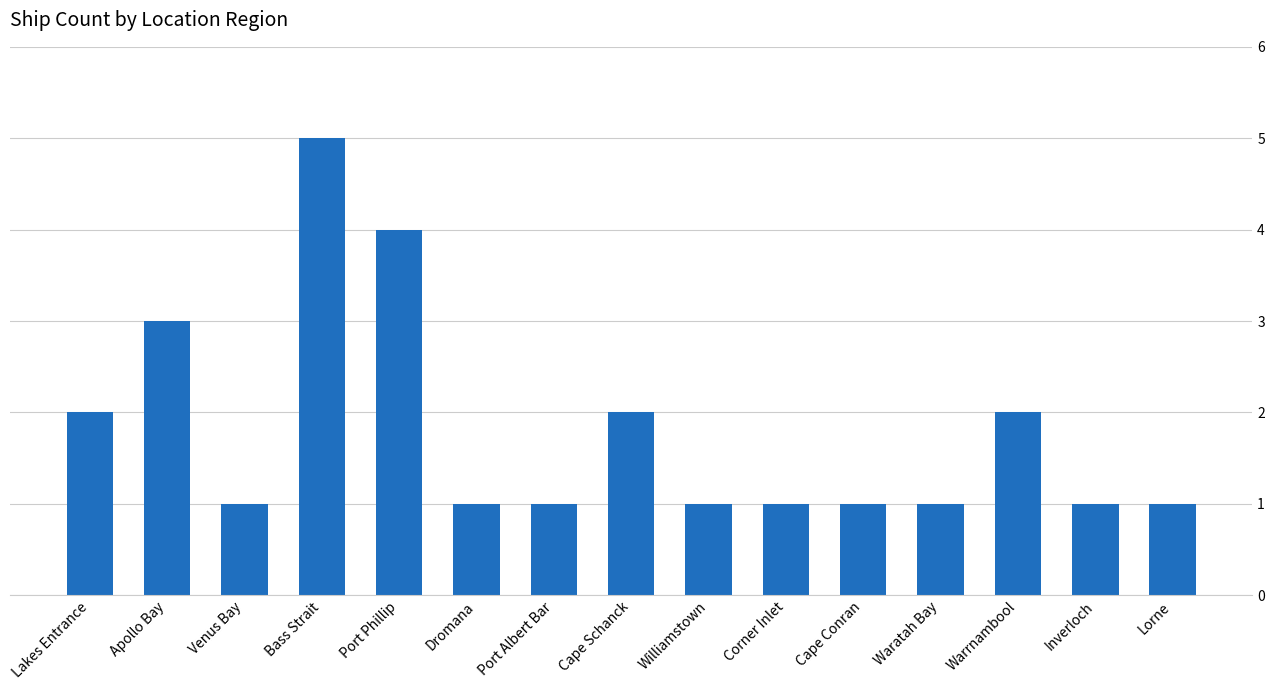

What is the label of the 3rd bar from the right?

Warrnambool